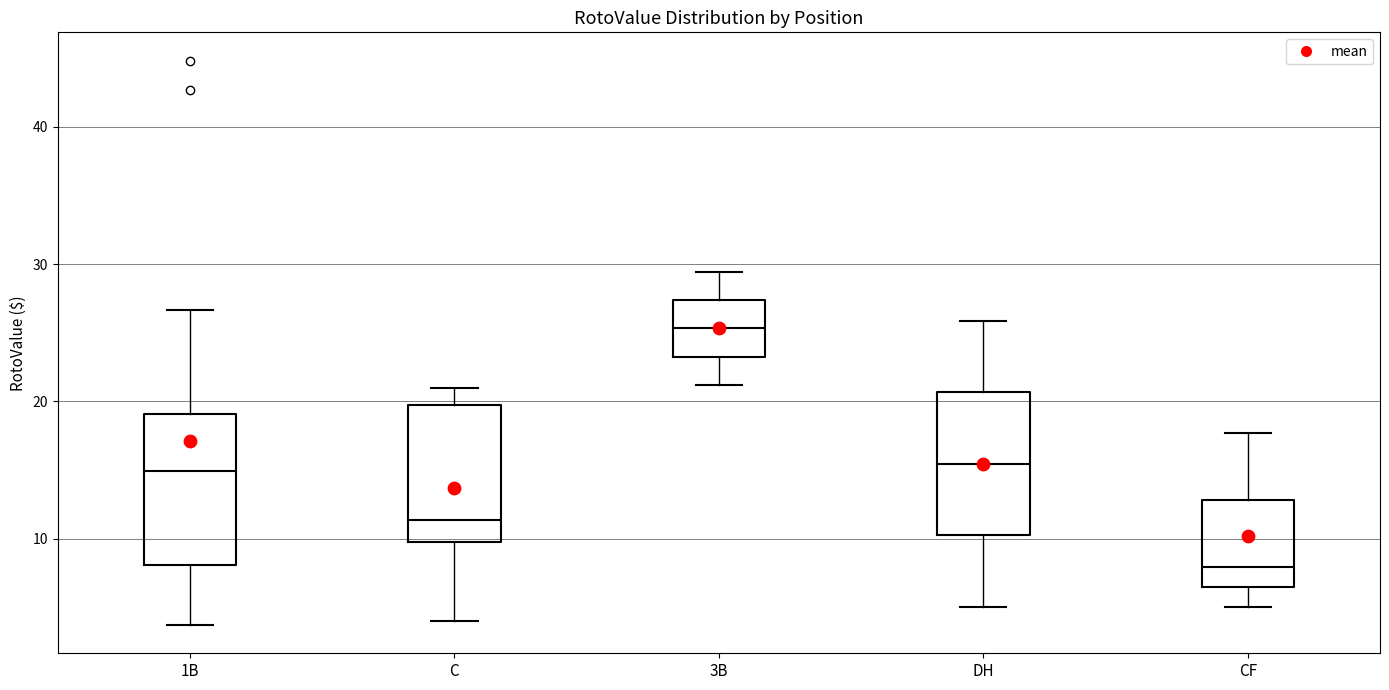

Where does the lower whisker of the box for 1B end on the y-axis? The values are not printed on the chart, so give them approximately, as read against the axis.

4